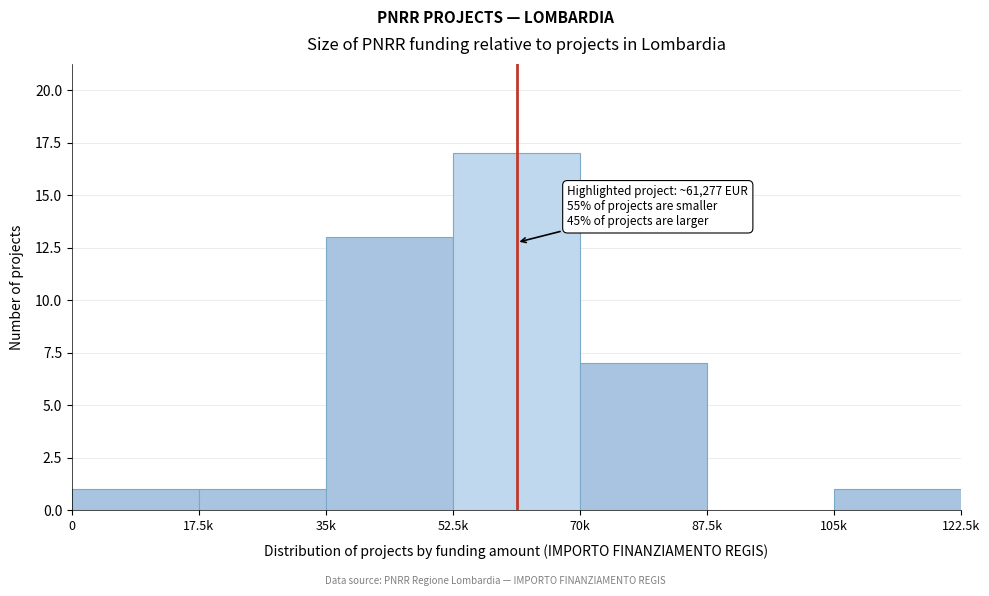

Reading left to right, extract all data points from this chart.

0=1	17.5k=1	35k=13	52.5k=17	70k=7	87.5k=0	105k=1